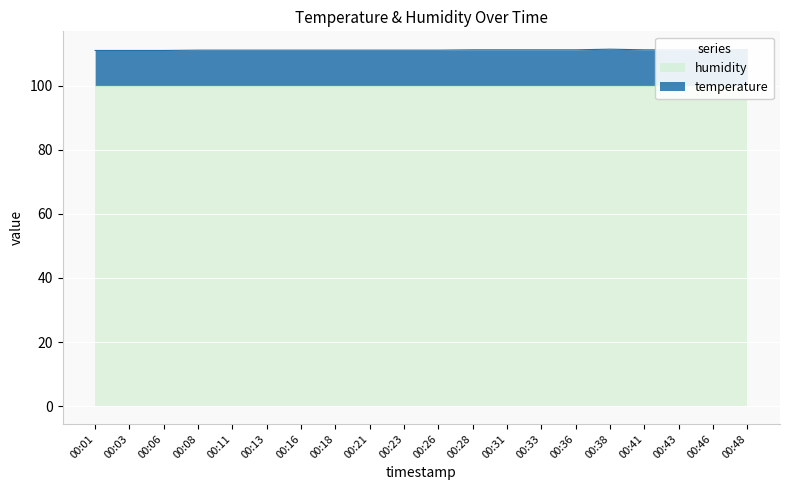

Between 00:06 and 00:41, which is larger?

00:41